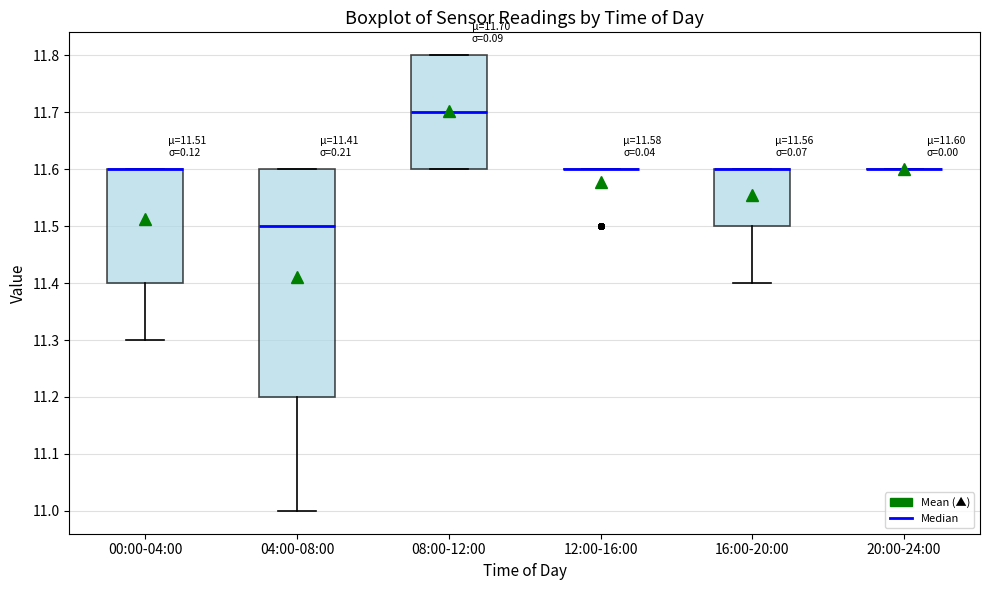

Which box is the tallest, from its lower edge to its upper edge?

04:00-08:00